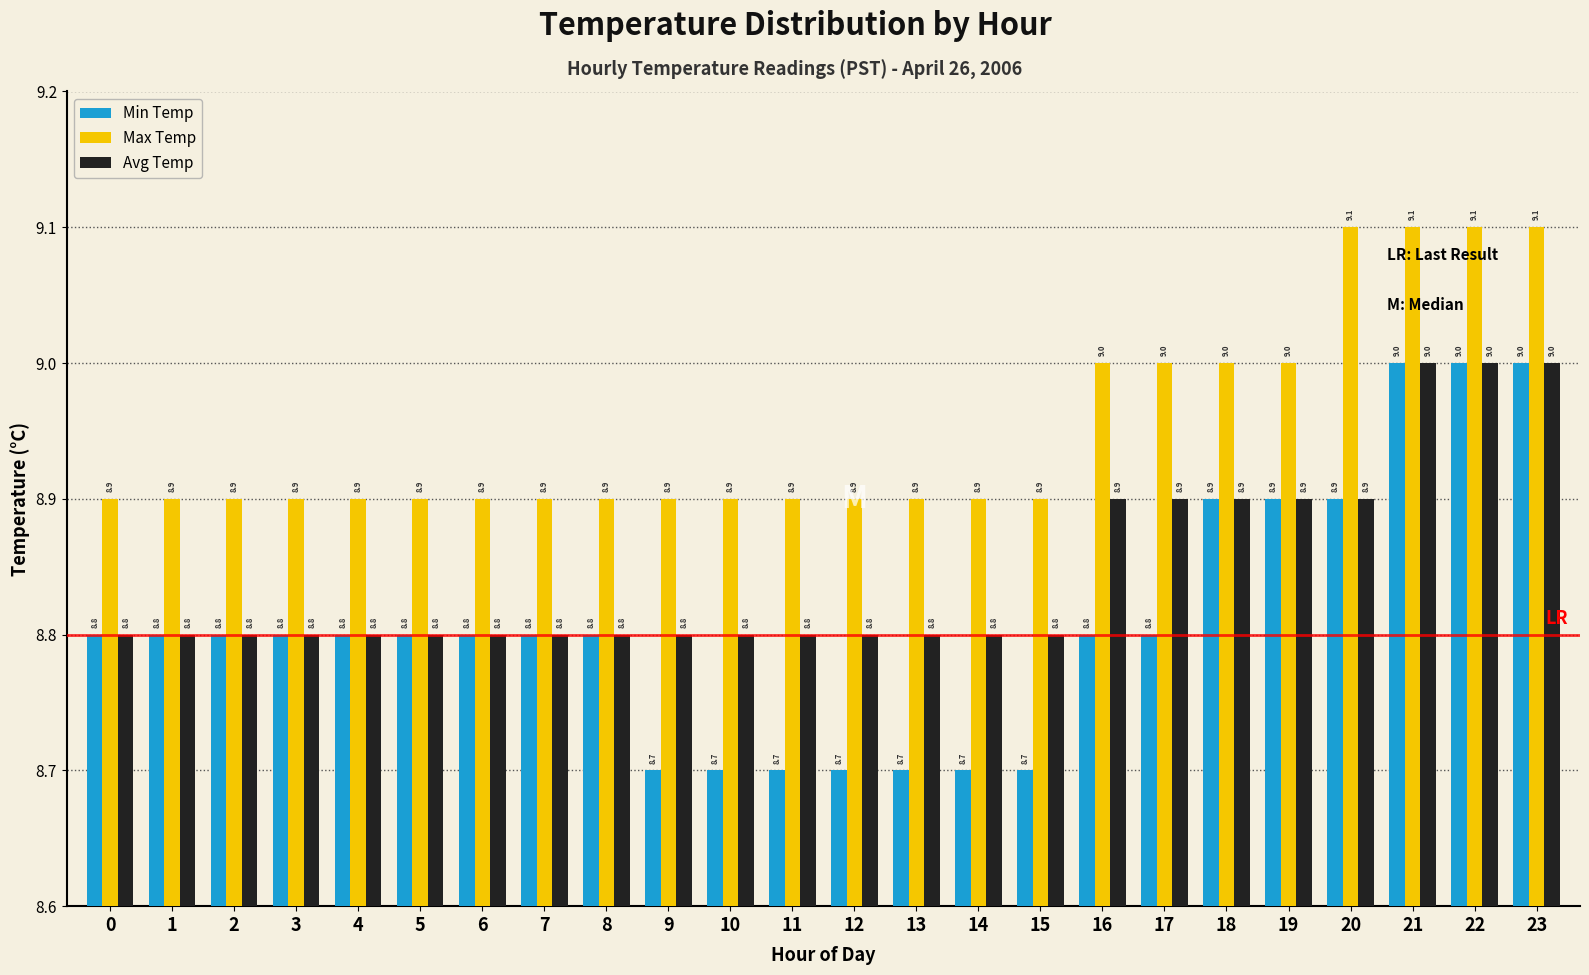

List the series in order of their overall mean, lowest first.

Min Temp, Avg Temp, Max Temp